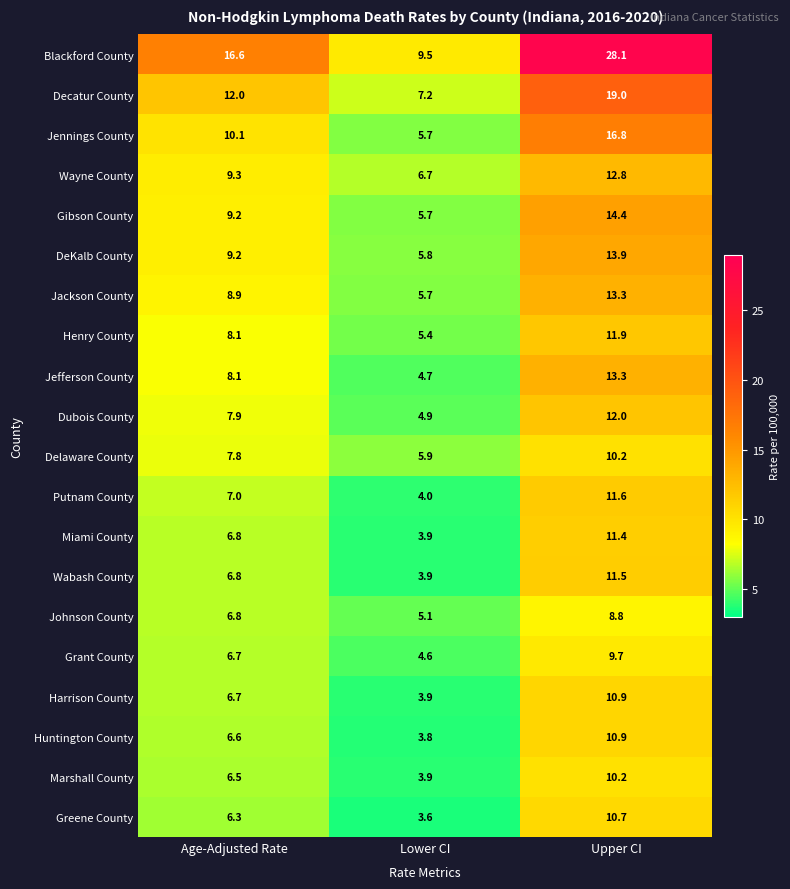

How many values in the DeKalb County series are below 9?

1